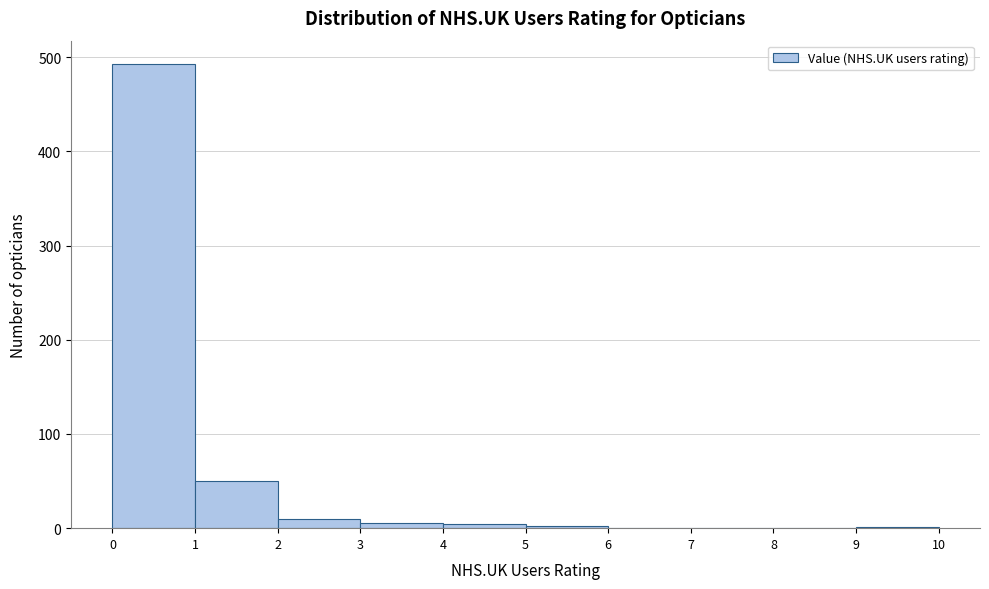

Reading left to right, transcribe this chart: for each bar, give the range it covers on the x-axis and its height. The values are not printed on the chart, so give them approximately, as read against the axis.

0 to 1: 490
1 to 2: 50
2 to 3: 10
3 to 4: under 10
4 to 5: under 10
5 to 6: under 10
6 to 7: 0
7 to 8: 0
8 to 9: 0
9 to 10: under 10